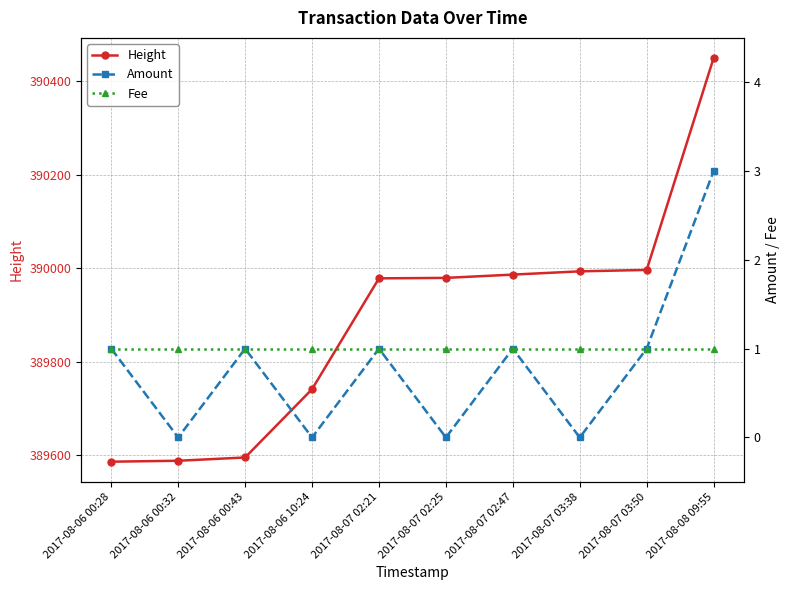

At which label is Amount closest to 1?

2017-08-06 00:28